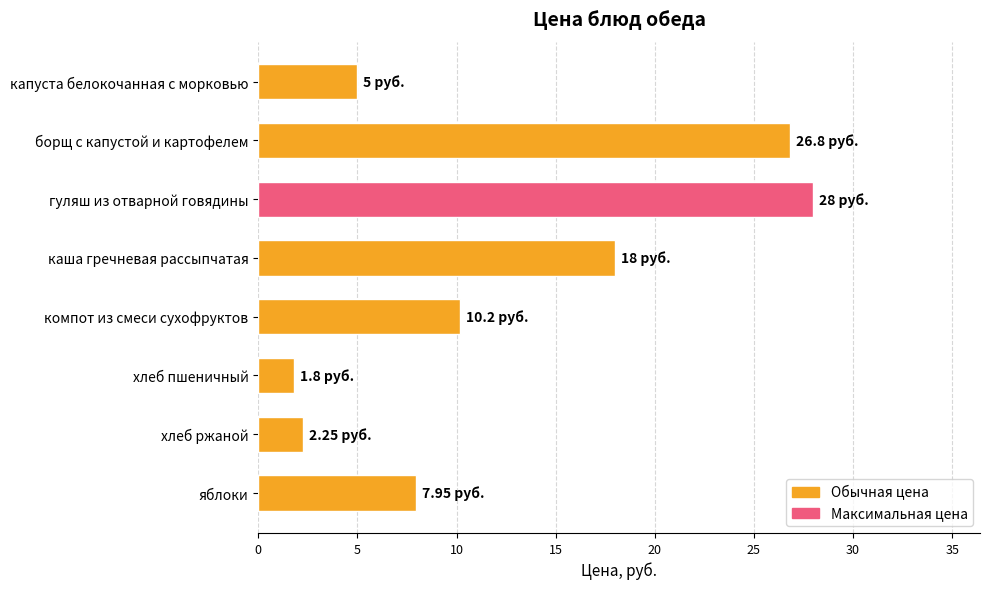

What is the average value?

12.5